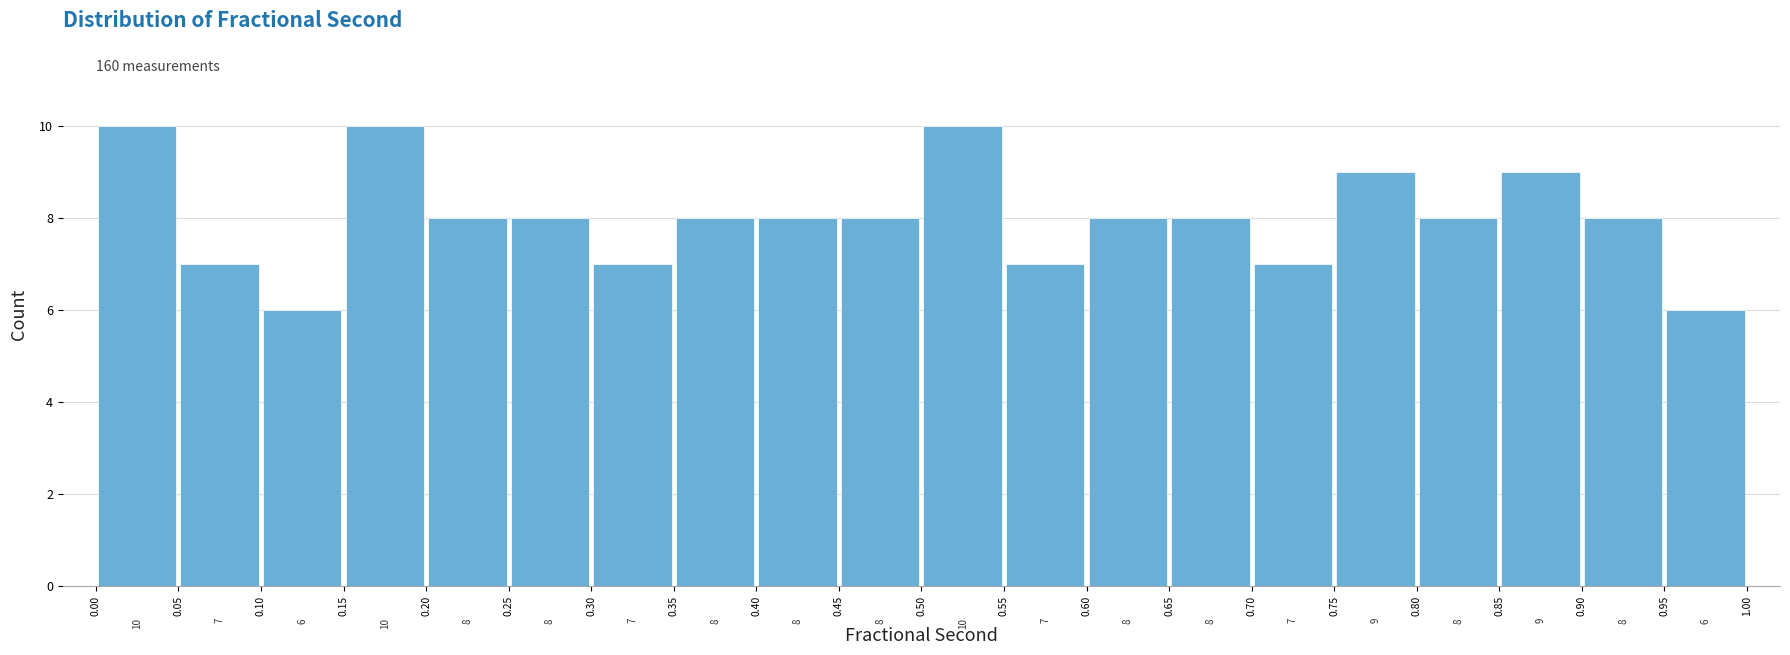

What is the height of the bar covering 0.85 to 0.90 on the x-axis?

9